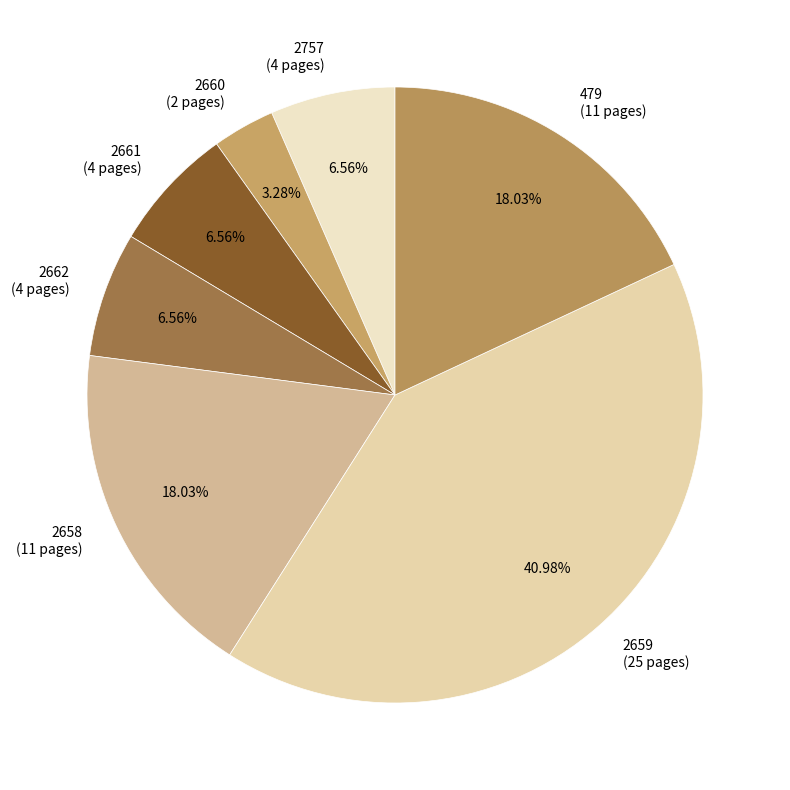

What percentage is NOT represented by 479?

82.0%